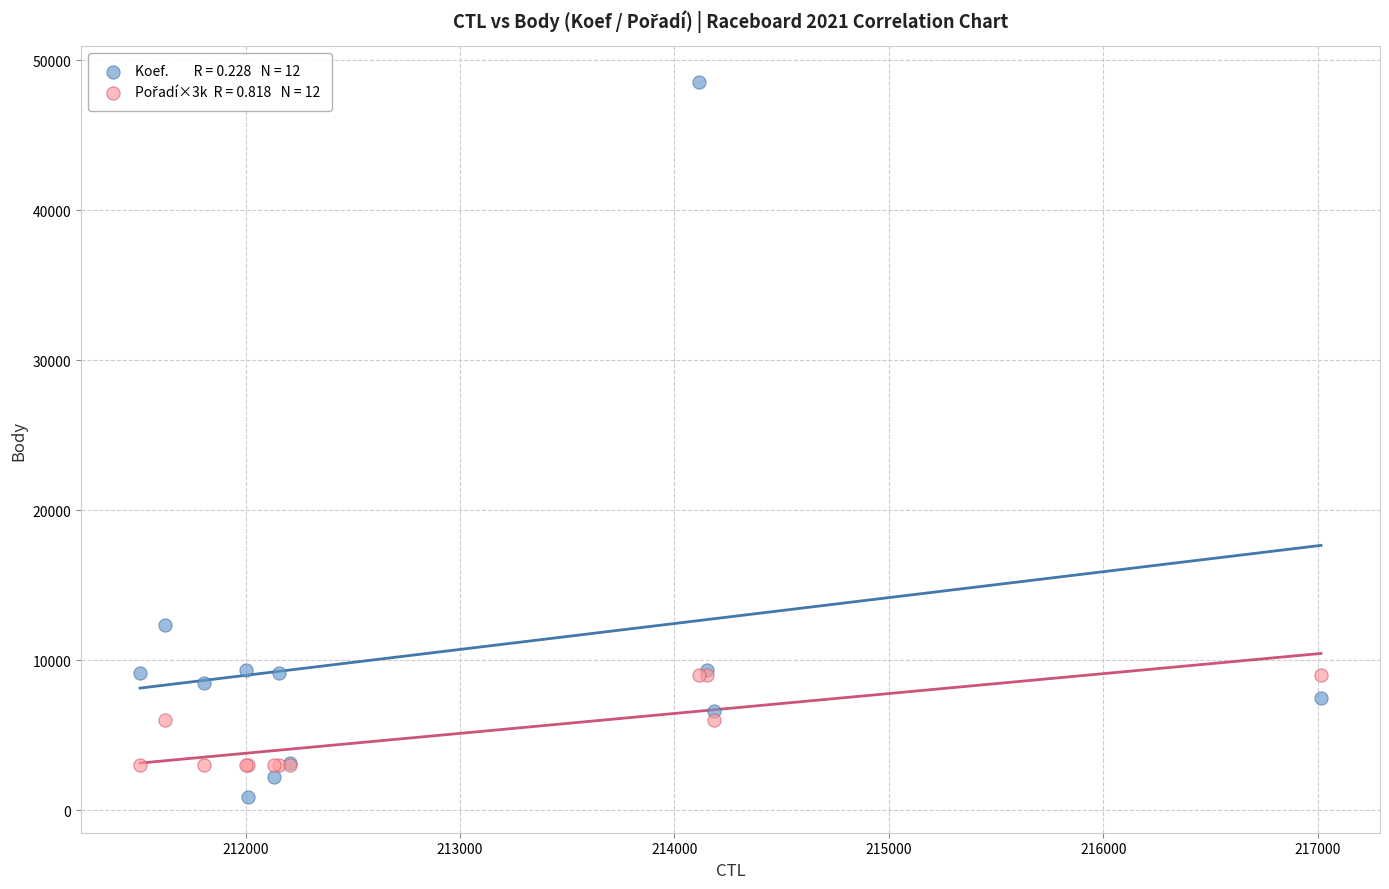

Across all series, what Y value is closest to 24706?

12365